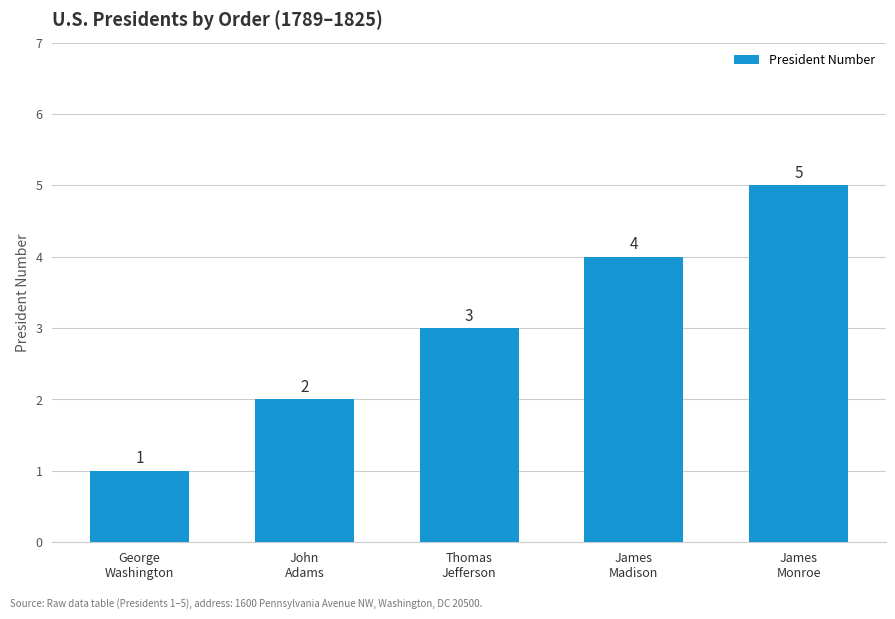

List the labels in order of value, largest first.

James
Monroe, James
Madison, Thomas
Jefferson, John
Adams, George
Washington